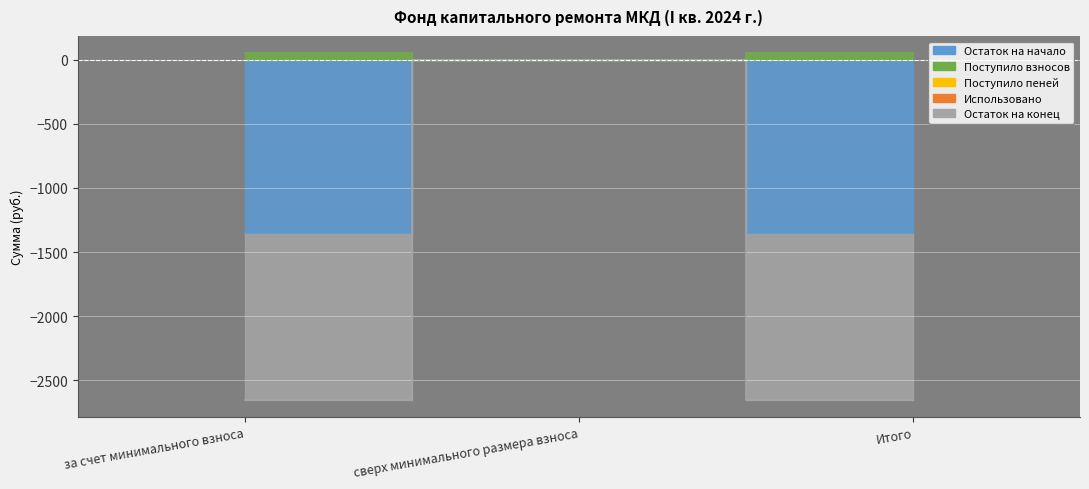

Reading right to left, extract all data points from this chart.

Остаток на начало: Итого=-1350.7	сверх минимального размера взноса=0.0	за счет минимального взноса=-1350.7
Поступило взносов: Итого=50.0	сверх минимального размера взноса=0.0	за счет минимального взноса=50.0
Остаток на конец: Итого=-2651.4	сверх минимального размера взноса=0.0	за счет минимального взноса=-2651.4